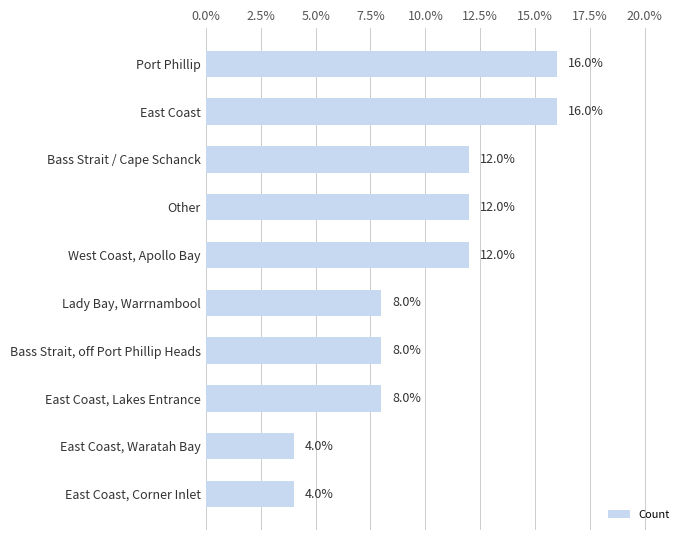

The chart shows a value of 12 at Bass Strait / Cape Schanck. True or false?

True